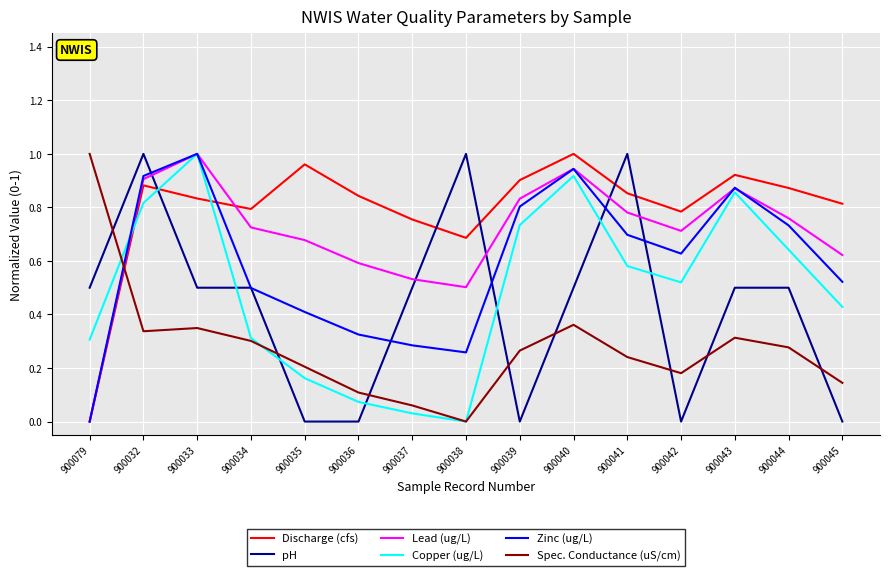

Does the chart have visible grid lines?

Yes